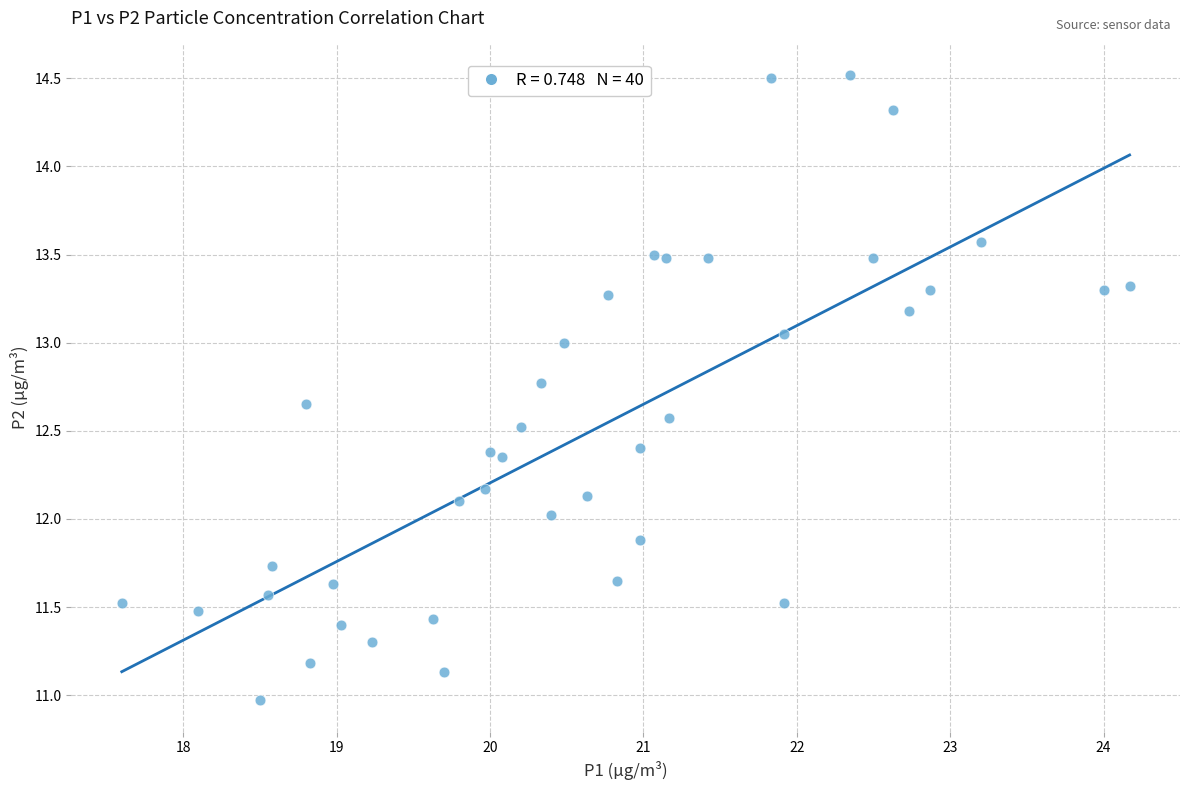

What is the range of X values (max minus min)?

6.6